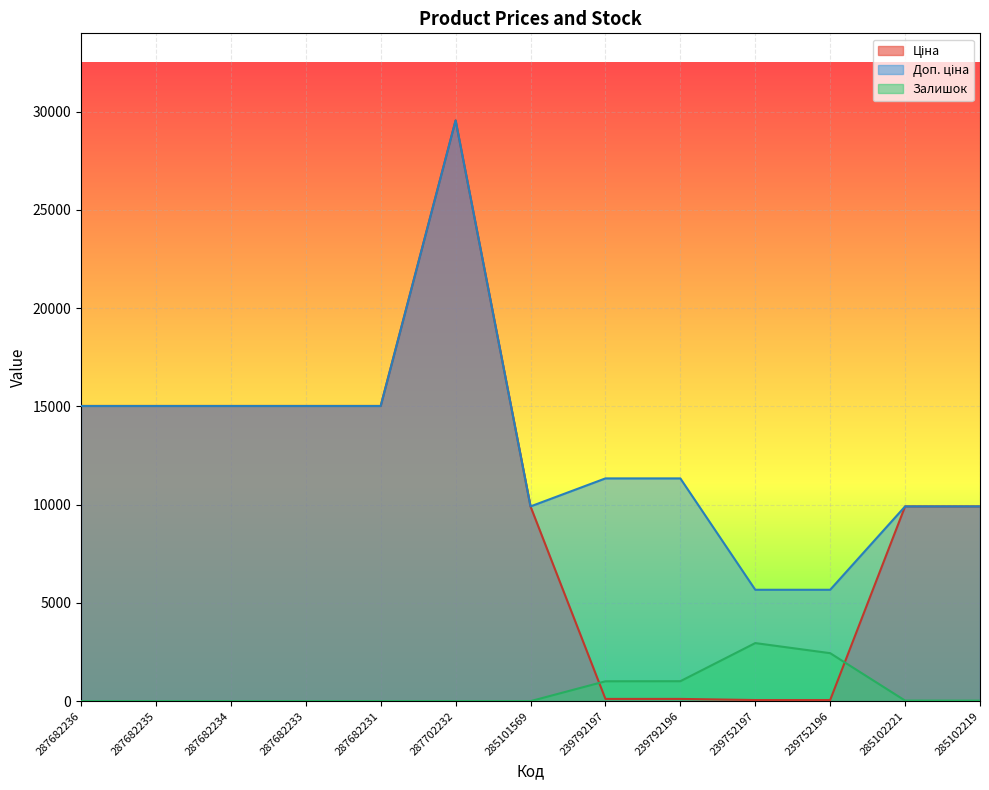

True or false: Залишок has a value of 1550.4 at 287682236.

False